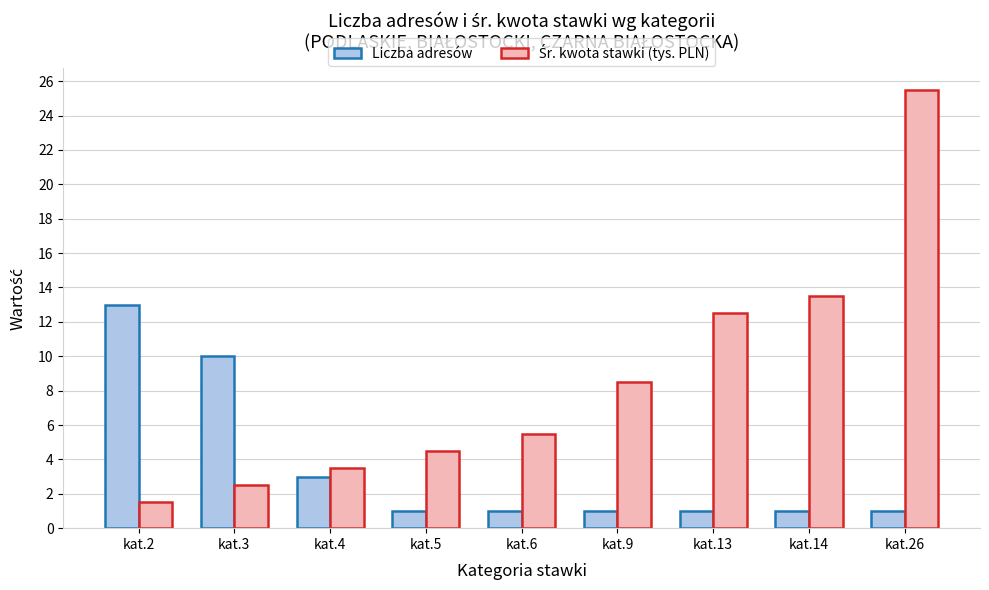

Are the bars grouped side by side (vs. stacked)?

Yes